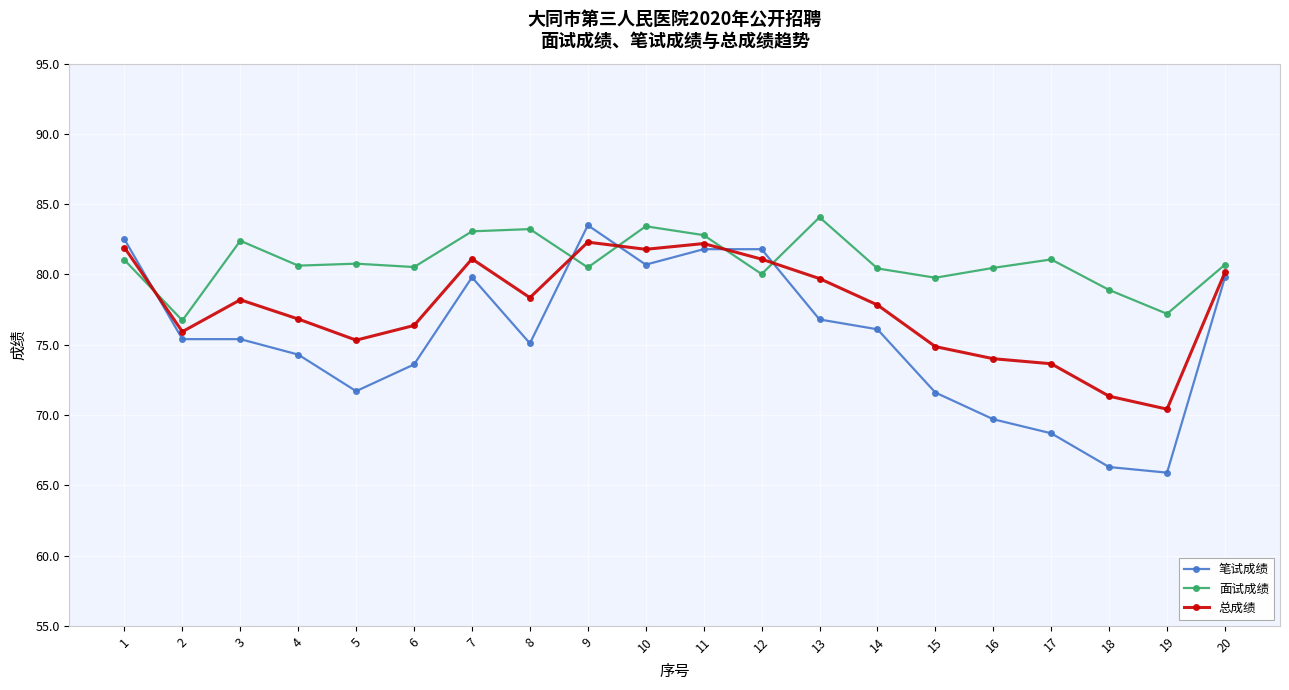

How many lines are shown in the chart?

3